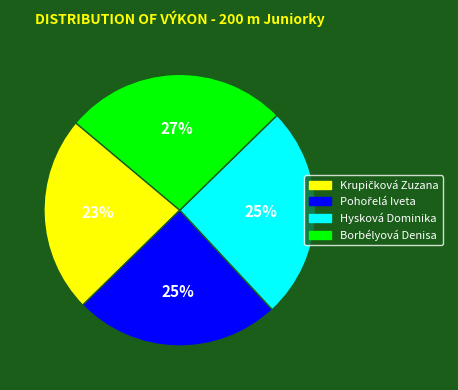

The Hysková Dominika slice represents 39% of the pie. True or false?

False